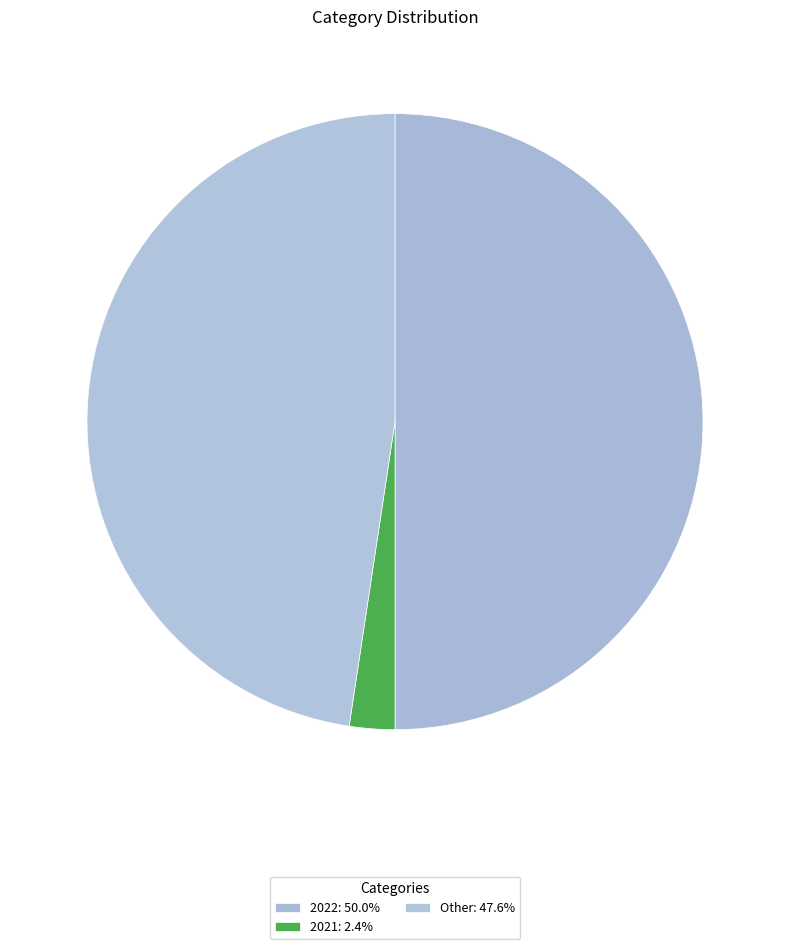

What is the total percentage of 2022 and Other?

97.6%